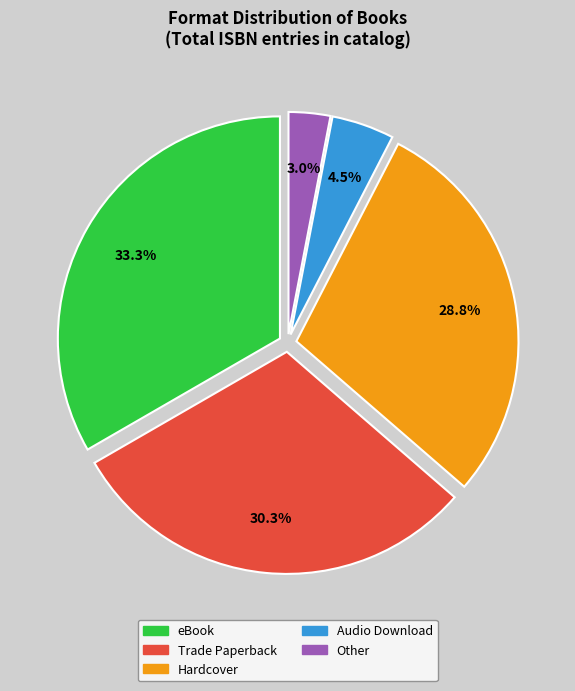

What is the ratio of the value at eBook to the value at Hardcover?

1.2